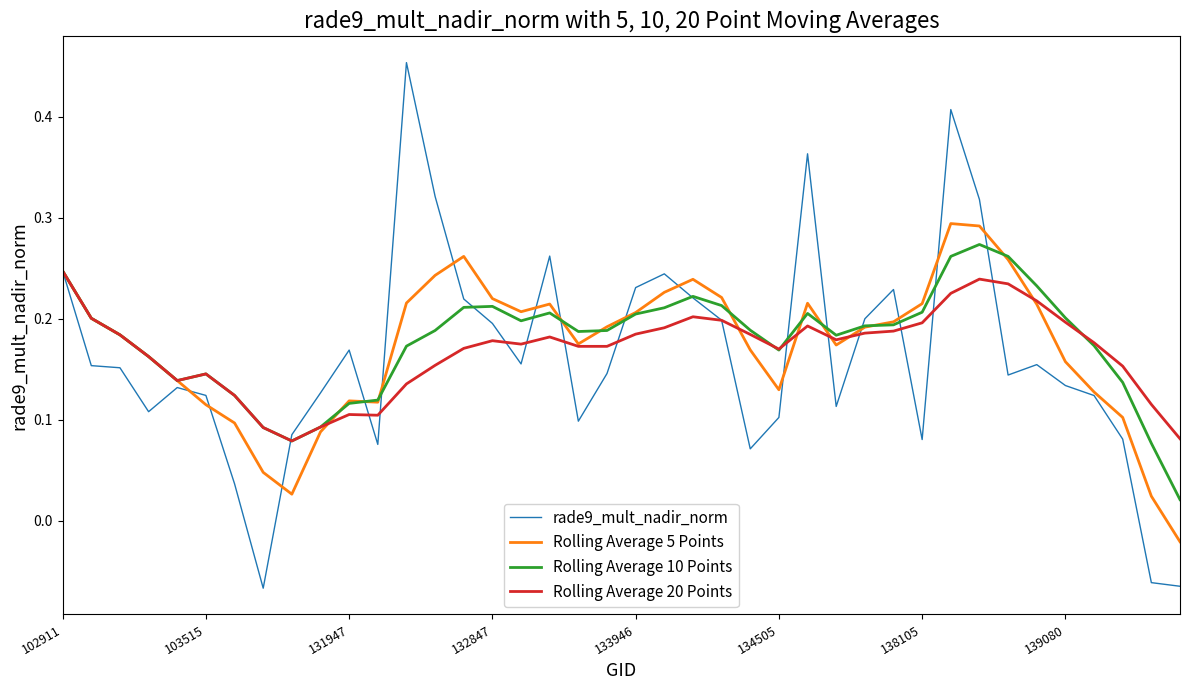

Which series has the widest spread of values?

rade9_mult_nadir_norm